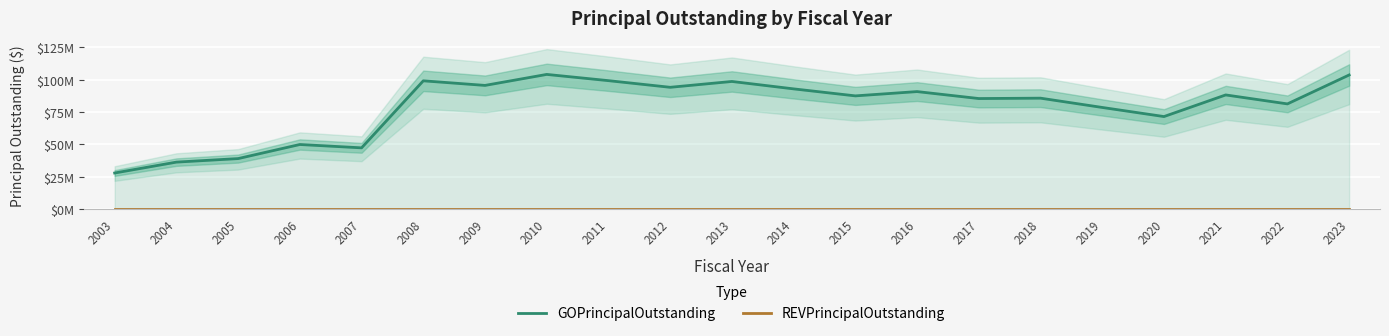

How many series are shown in this chart?

2